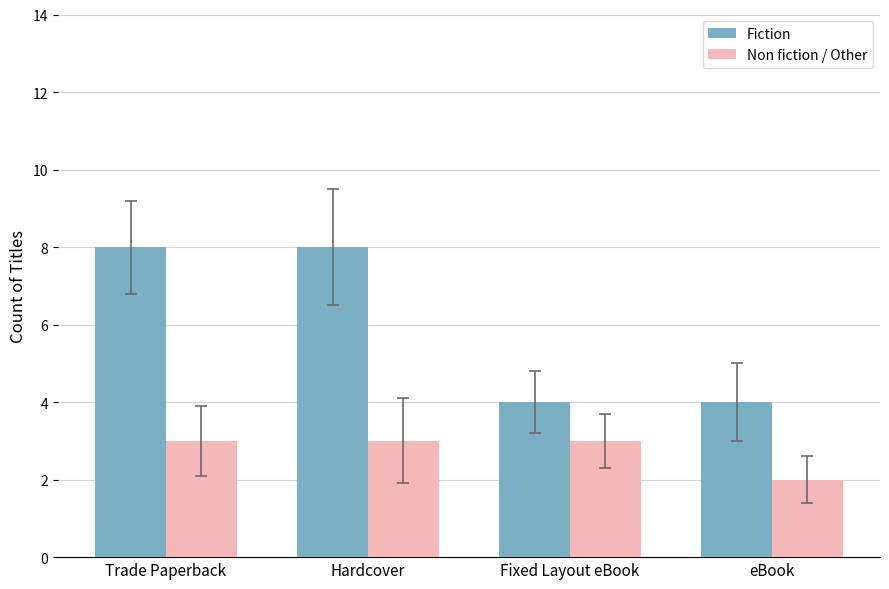

What is the sum of the Fiction values at eBook and Hardcover?

12